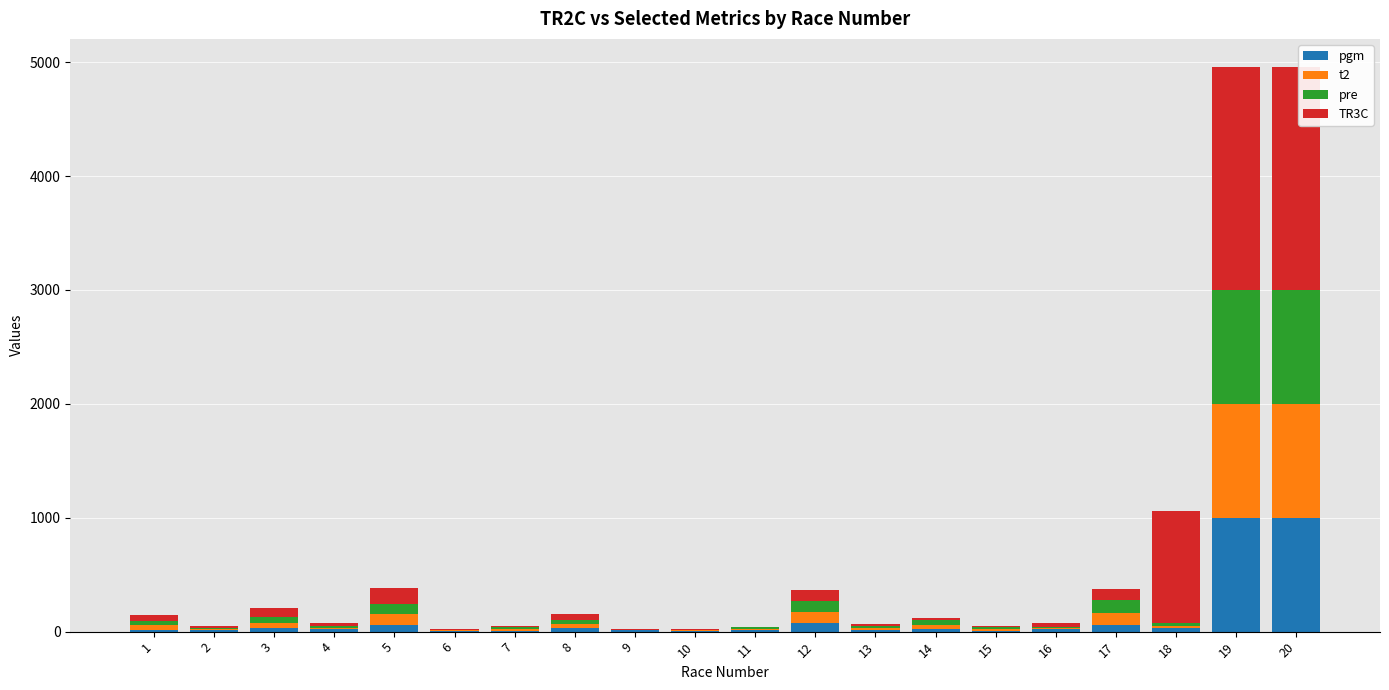

What is the maximum value for pgm?

999